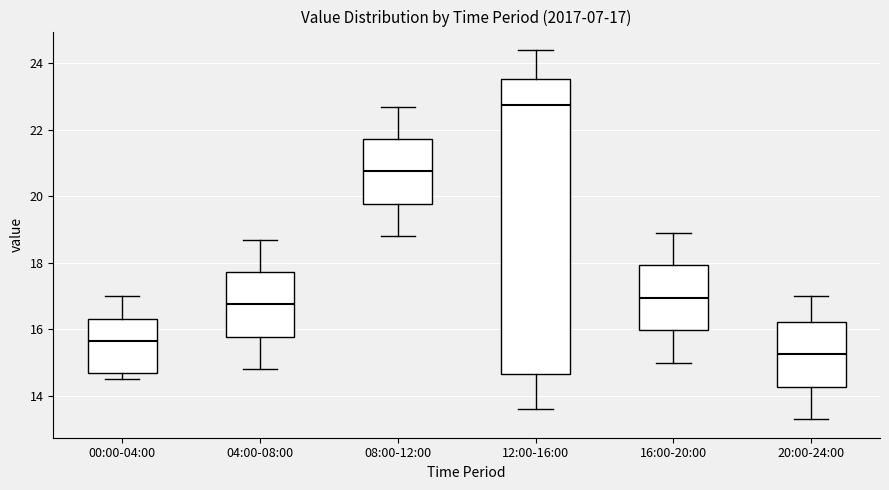

Comparing the boxes themselves (not the whiskers), which one is the tallest?

12:00-16:00